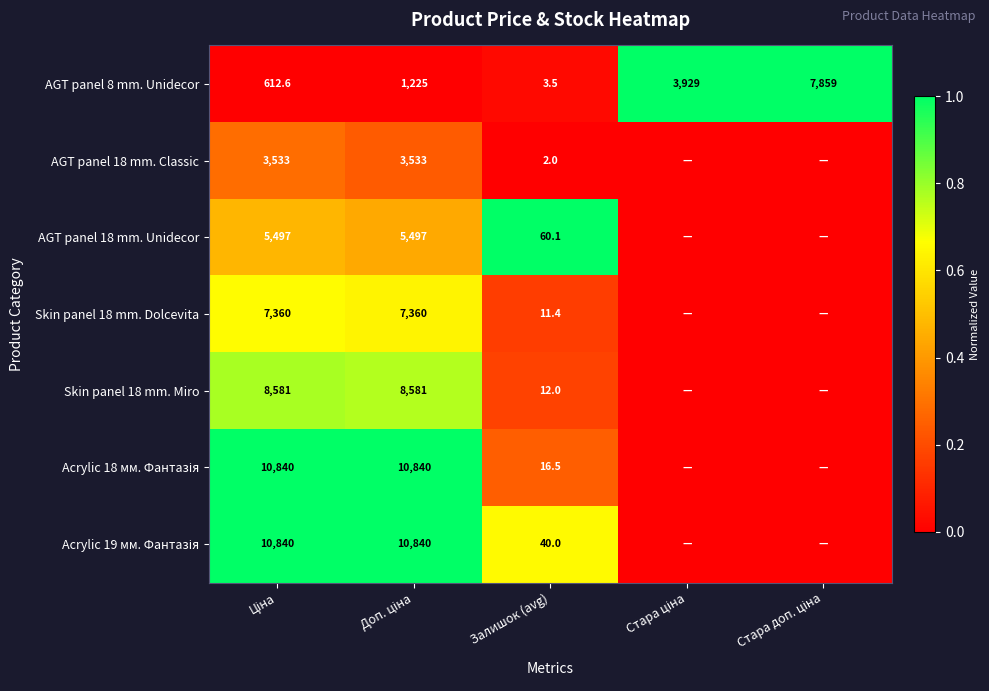

Is it true that AGT panel 8 mm. Unidecor equals 5.7 at Залишок (avg)?

False